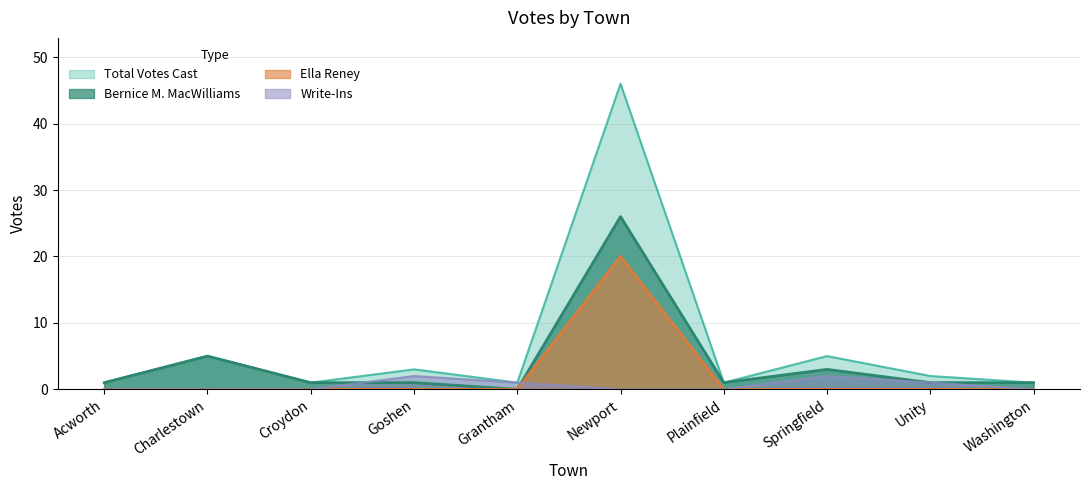

What is the label of the 7th point from the right?

Goshen